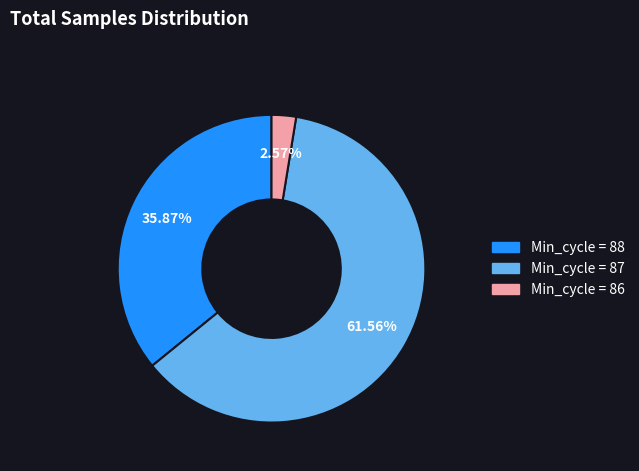

Does any single category account for the majority?

Yes